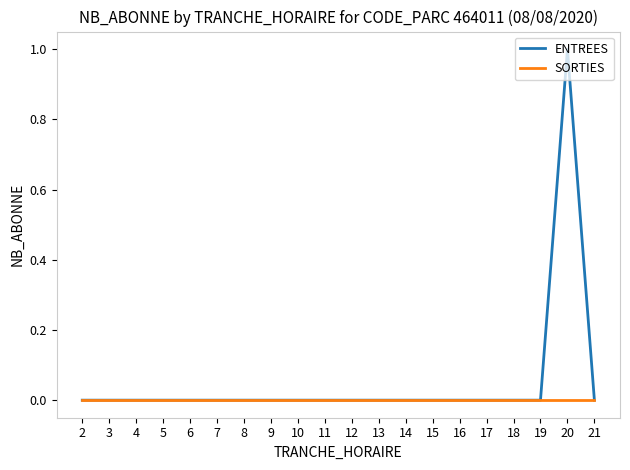

What are all the series names shown in the legend?

ENTREES, SORTIES